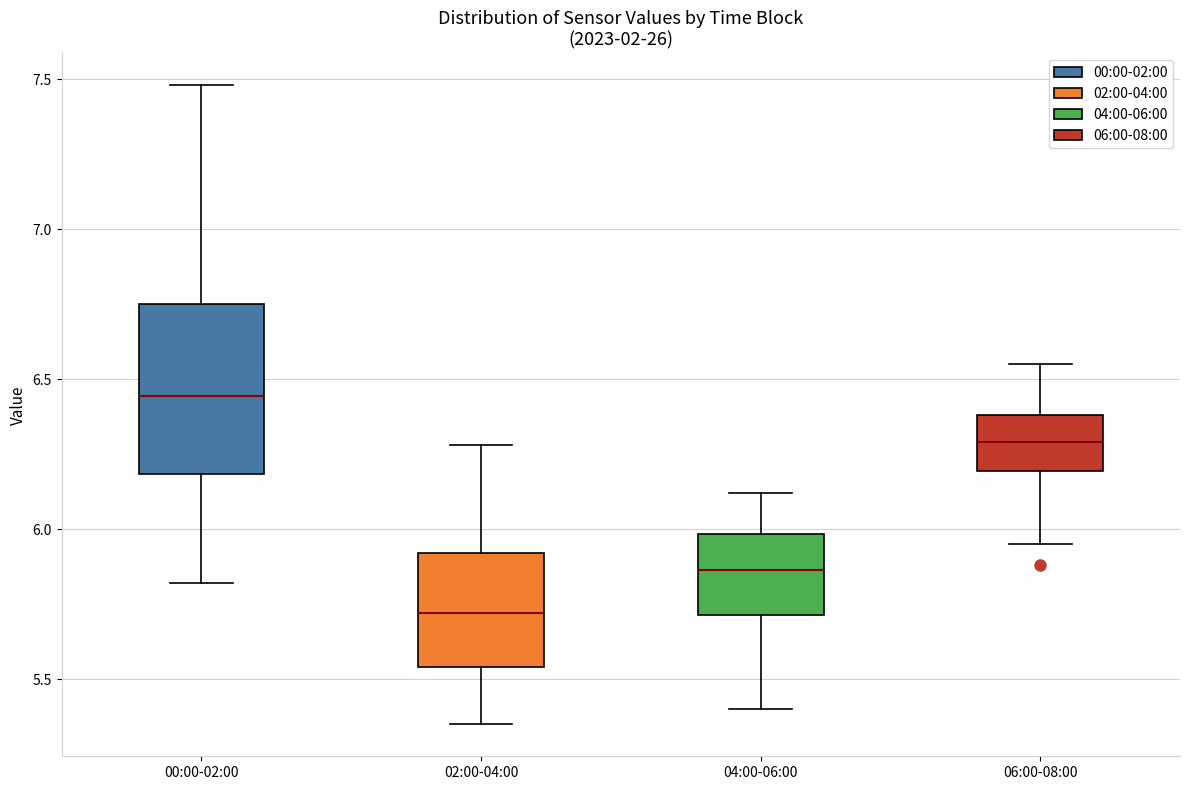

Which box has the lowest median line?

02:00-04:00